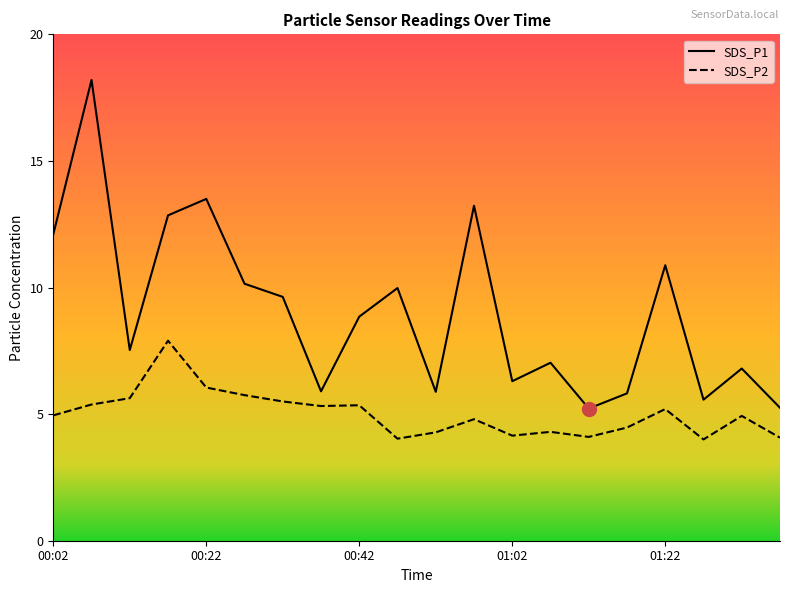

How many values in the SDS_P1 series are below 8?

10